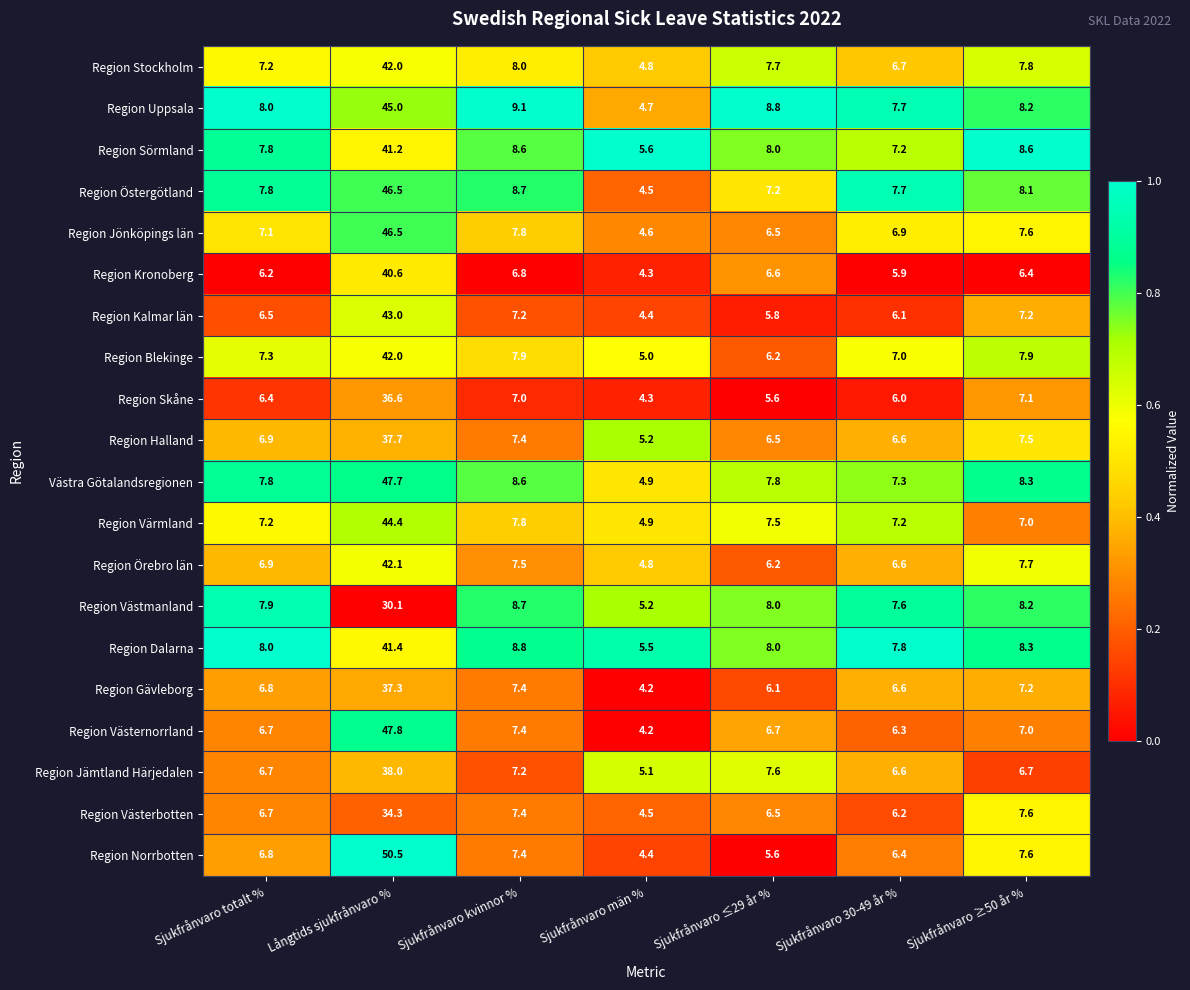

Which series has the largest total across all categories?

Västra Götalandsregionen